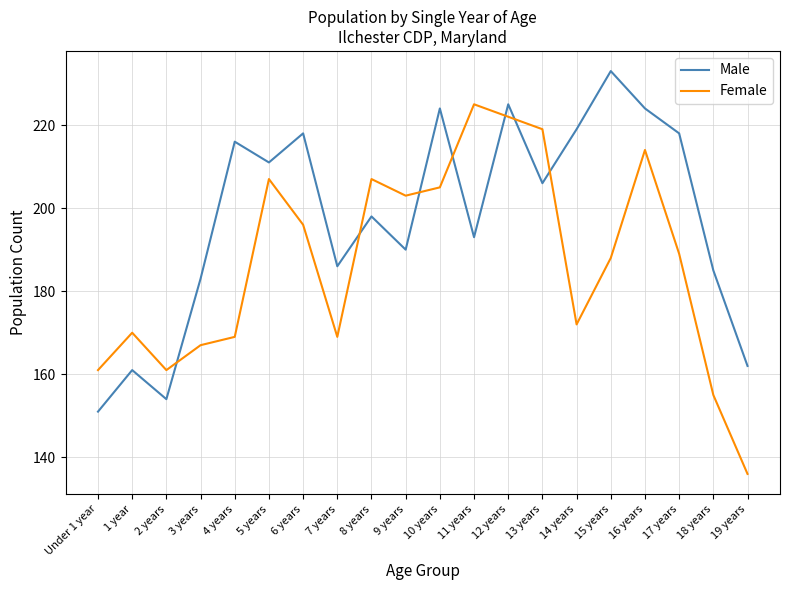

Between Under 1 year and 13 years, which series saw the biggest shift?

Female